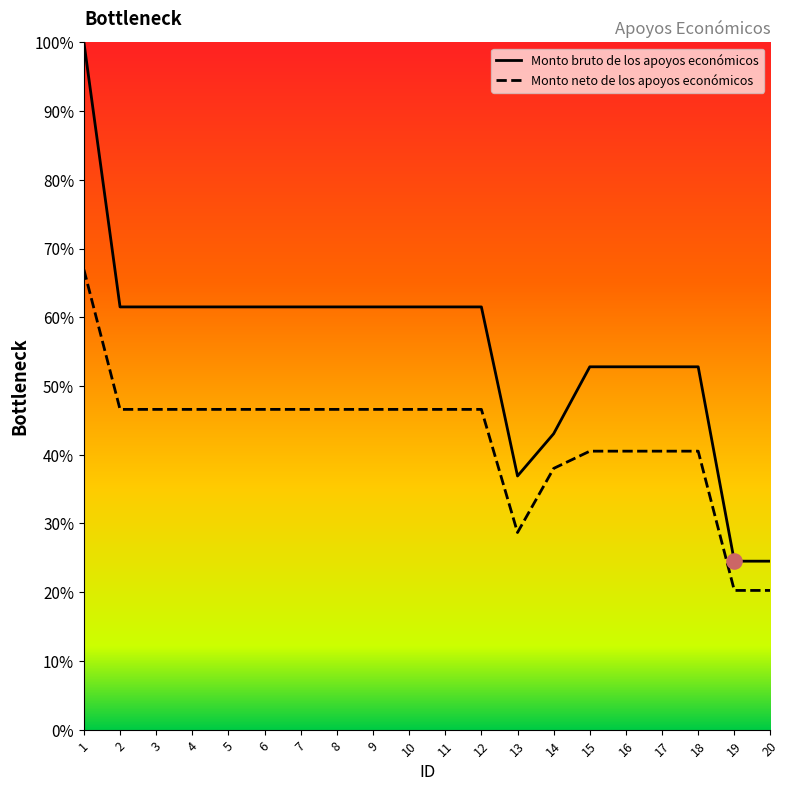

Is the value of Monto bruto de los apoyos económicos at 7 greater than the value of Monto neto de los apoyos económicos at 4?

Yes